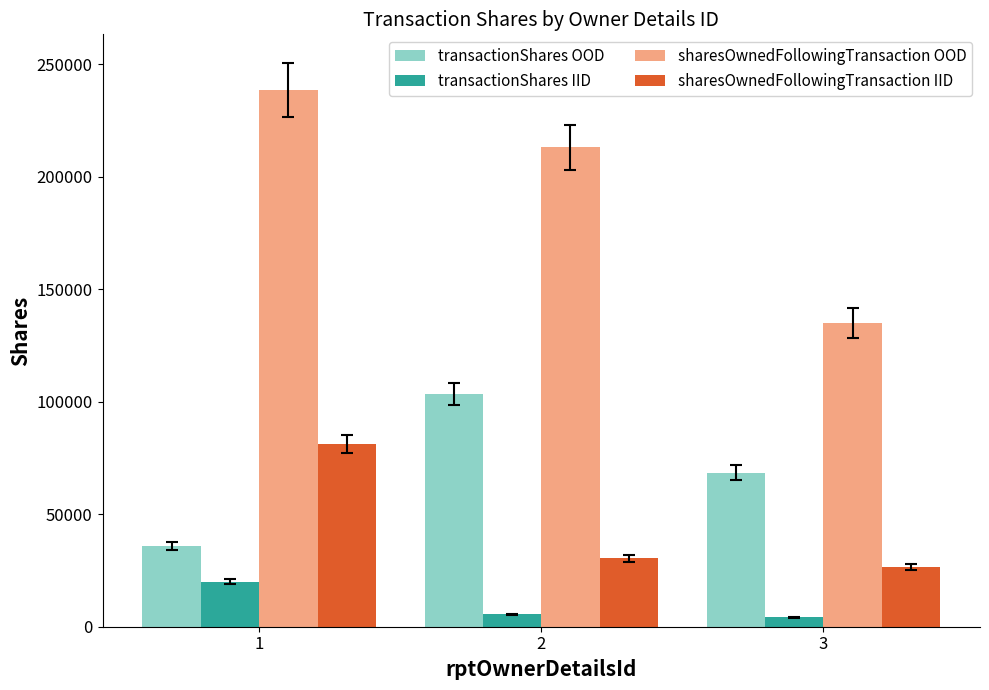

At how many categories does at least one series exceed 53287?

3